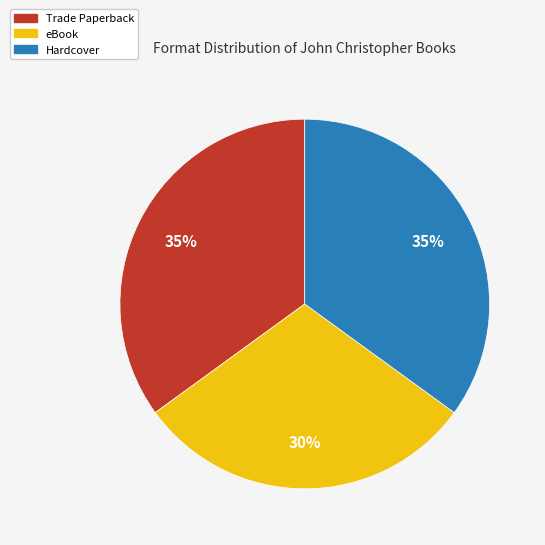

To the nearest percent, what percentage of the pie is eBook?

30%